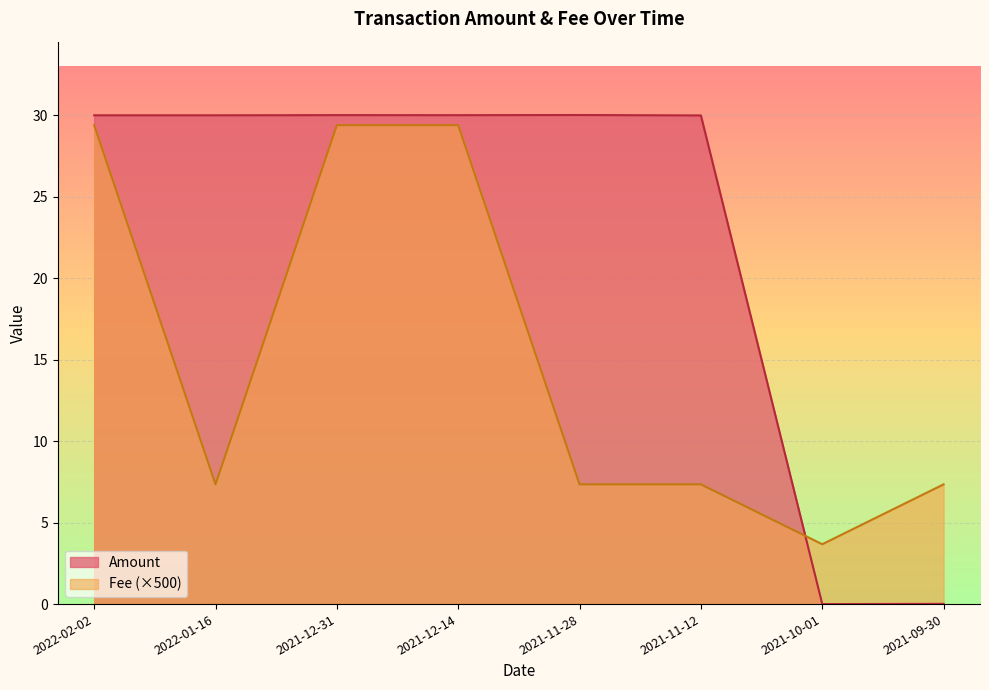

Rank the categories by Fee value from lowest to highest.

2021-10-01, 2022-01-16, 2021-11-28, 2021-11-12, 2021-09-30, 2022-02-02, 2021-12-31, 2021-12-14